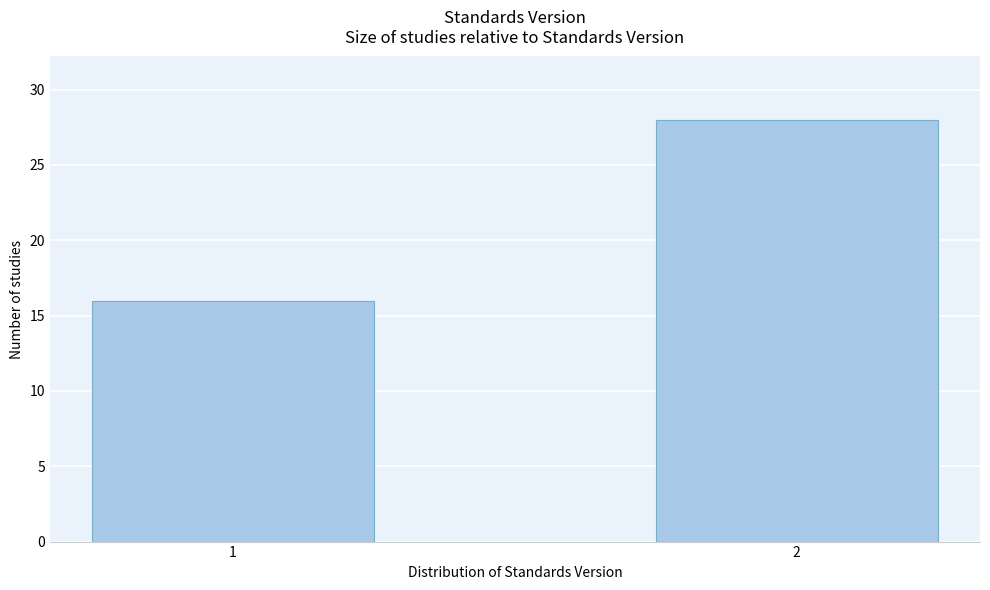

Reading right to left, transcribe all the data shown in this chart.

2=28	1=16